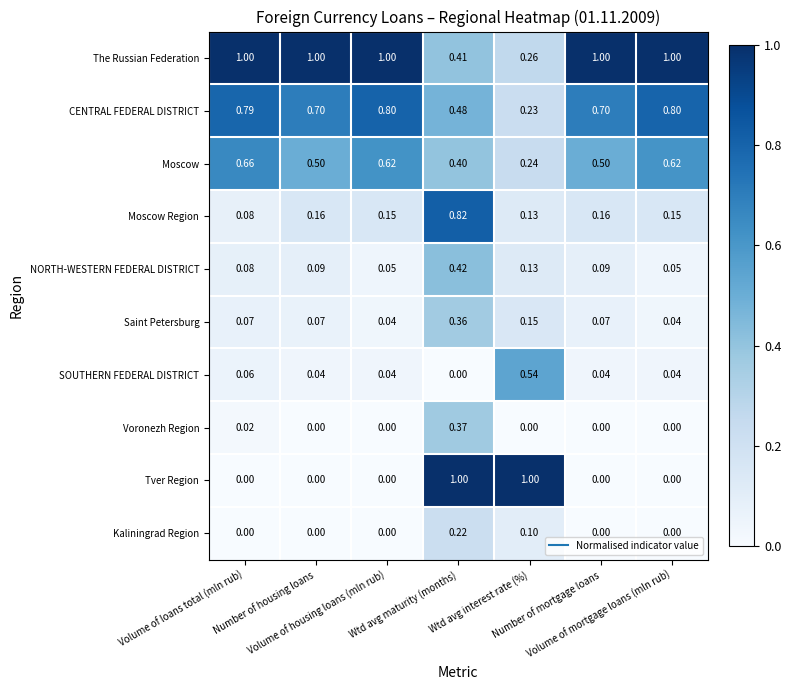

Which series has the largest range (max minus min)?

Tver Region